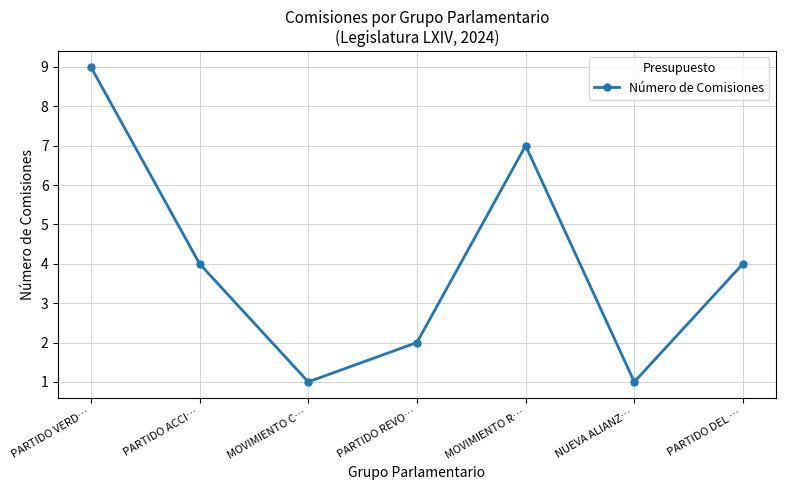

Is it true that the value at MOVIMIENTO R… is 7?

True